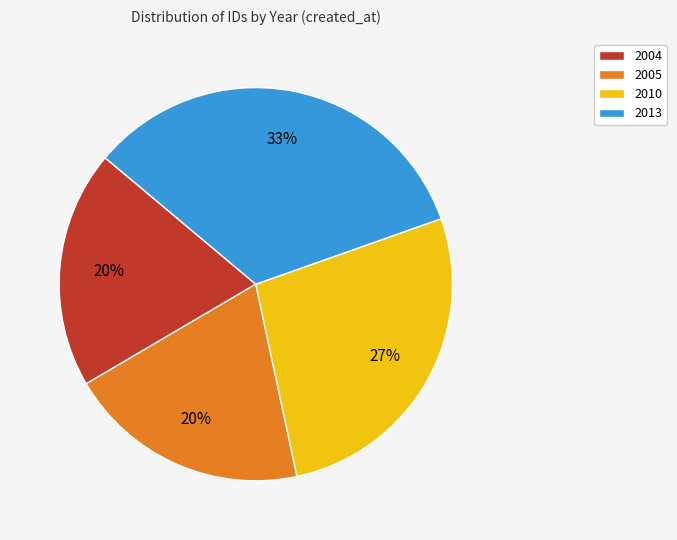

To the nearest percent, what percentage of the pie is 2010?

27%